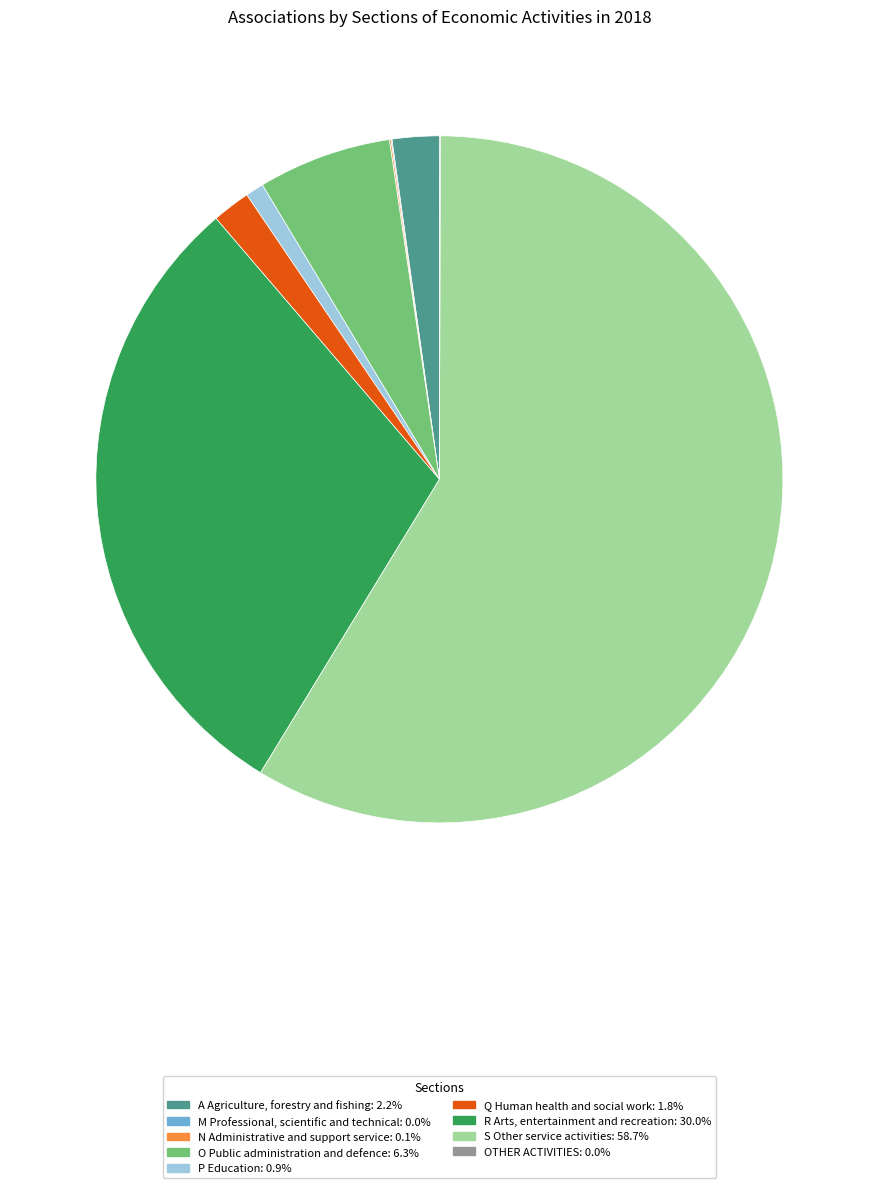

Which slice represents more than half of the pie?

S Other service activities